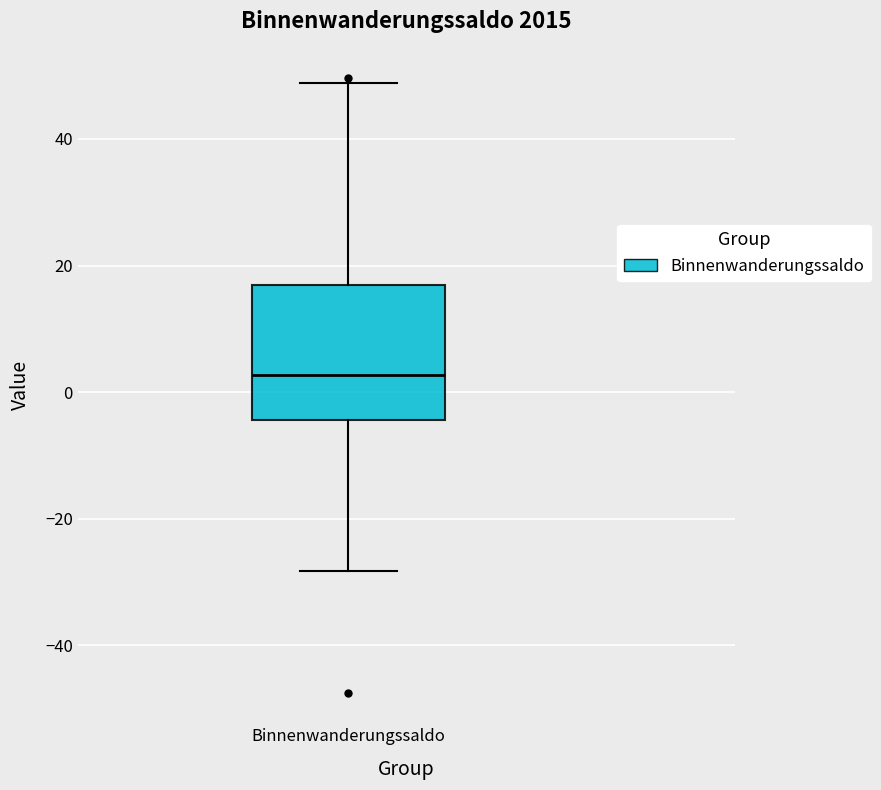

Transcribe this box plot: give where the median line is, the range the box spans, and where the two whiskers end, as read against the y-axis. The values are not printed on the chart, so give them approximately, as read against the axis.

median 2, box -4 to 16, whiskers -28 to 48